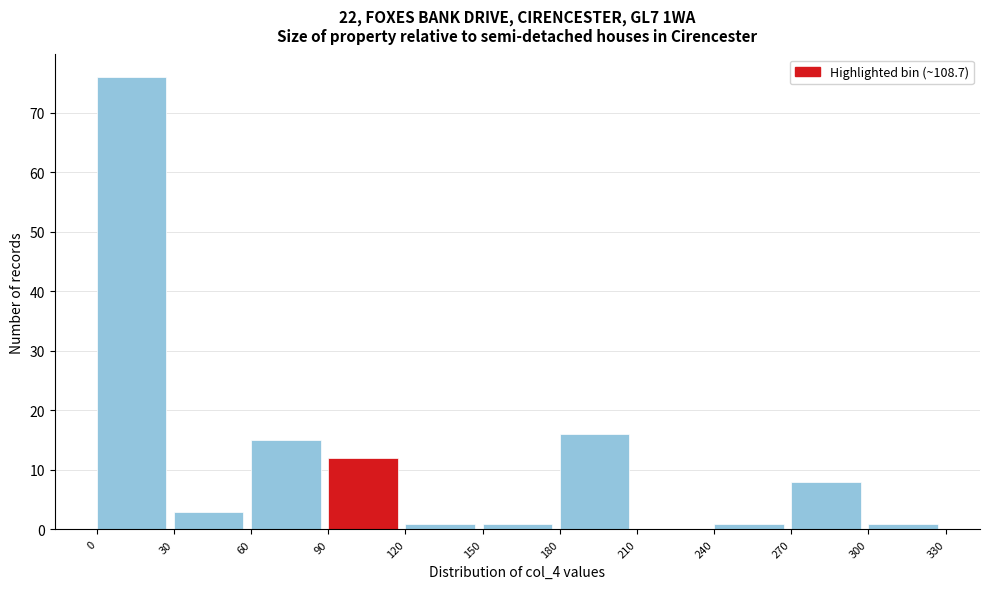

How tall is the bar that spans 180 to 210 on the x-axis? The values are not printed on the chart, so give them approximately, as read against the axis.

16